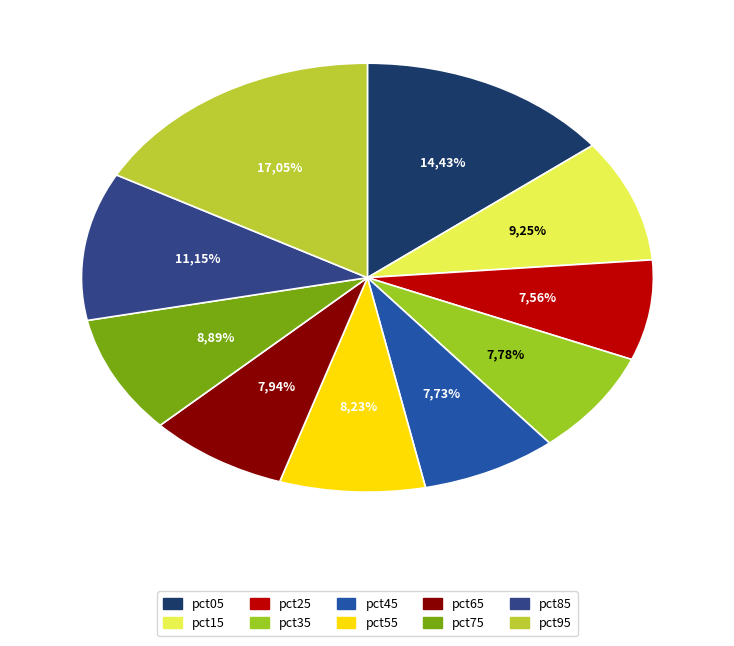

Rank the categories by value from highest to lowest.

pct95, pct05, pct85, pct15, pct75, pct55, pct65, pct35, pct45, pct25